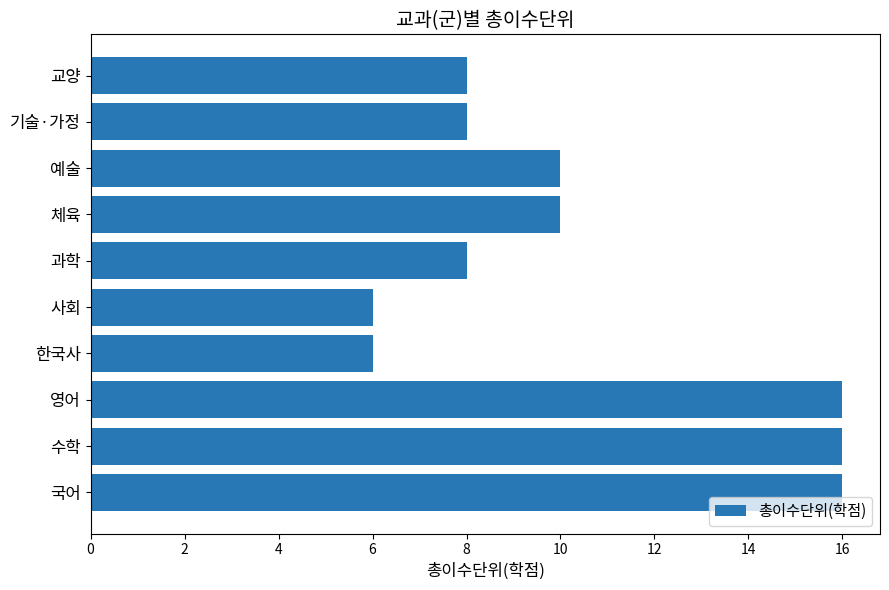

Reading top to bottom, extract all data points from this chart.

교양=8	기술·가정=8	예술=10	체육=10	과학=8	사회=6	한국사=6	영어=16	수학=16	국어=16